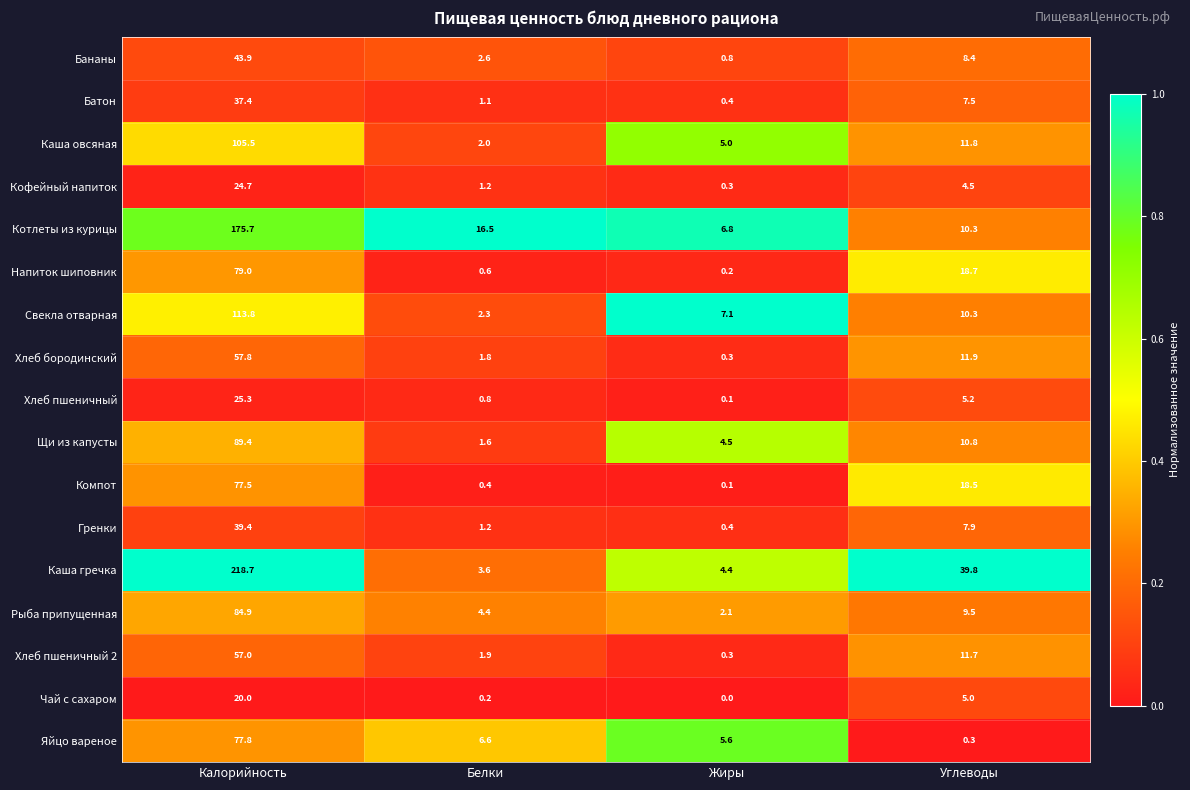

How many series are shown in this chart?

17